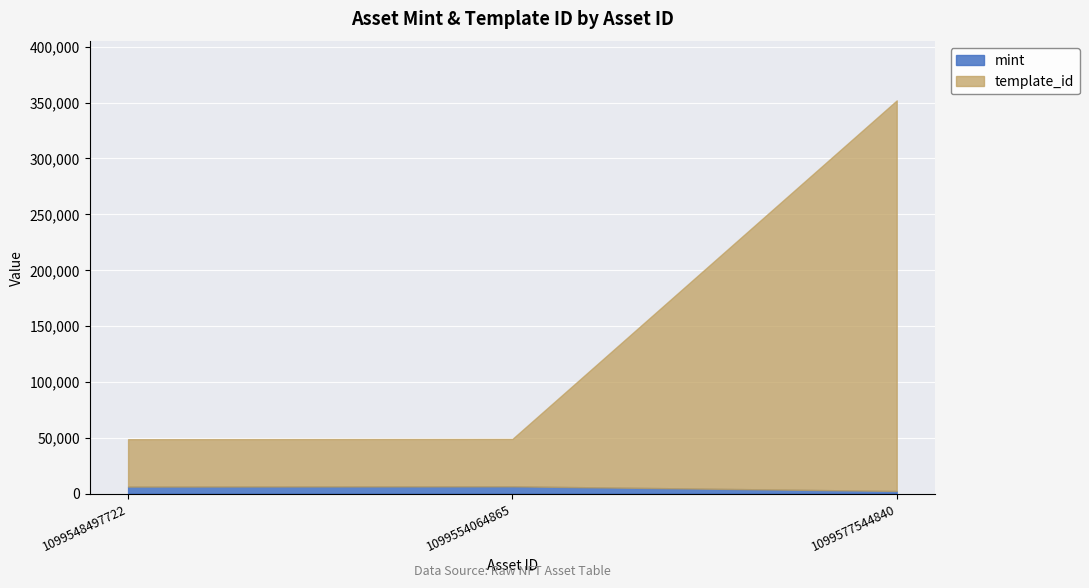

Reading left to right, transcribe all the data shown in this chart.

mint: 6280	6518	2368
template_id: 48701	48939	351891